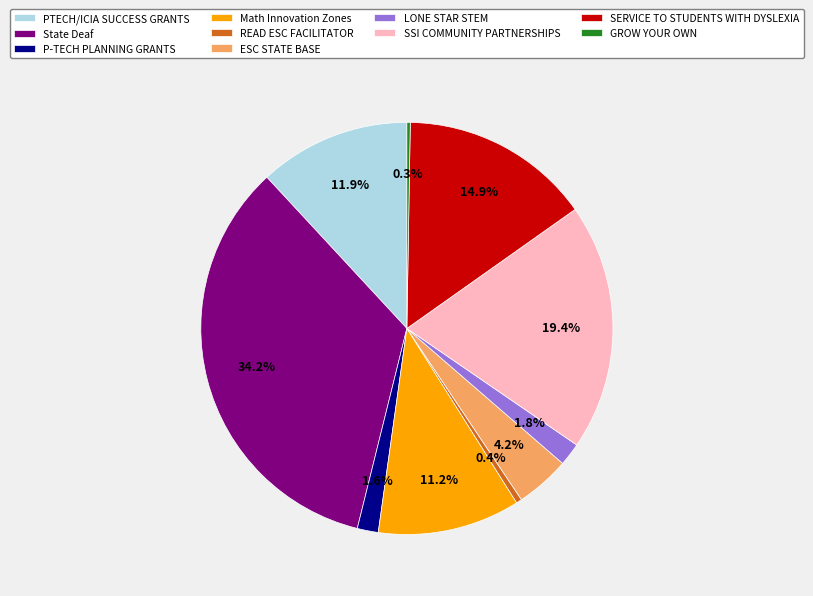

Is there any slice that represents more than half of the pie?

No